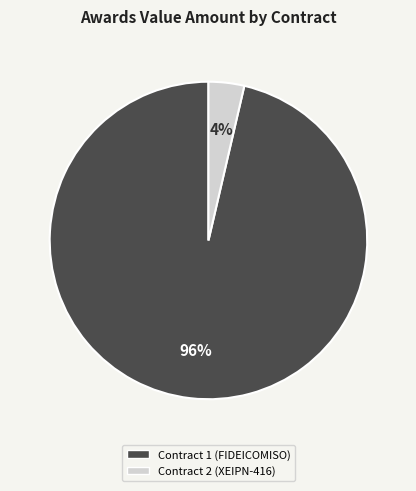

To the nearest percent, what is the average slice percentage?

50%